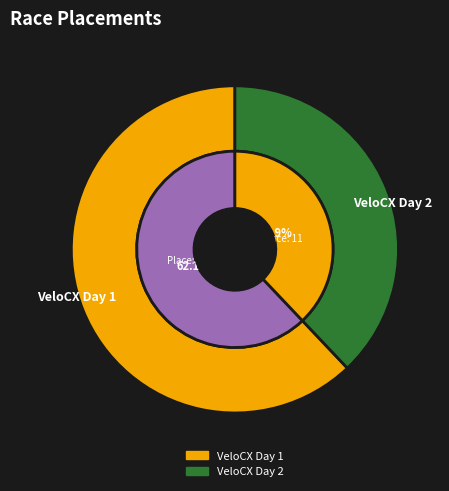

What is the total percentage of VeloCX Day 2 and VeloCX Day 1?

100.0%